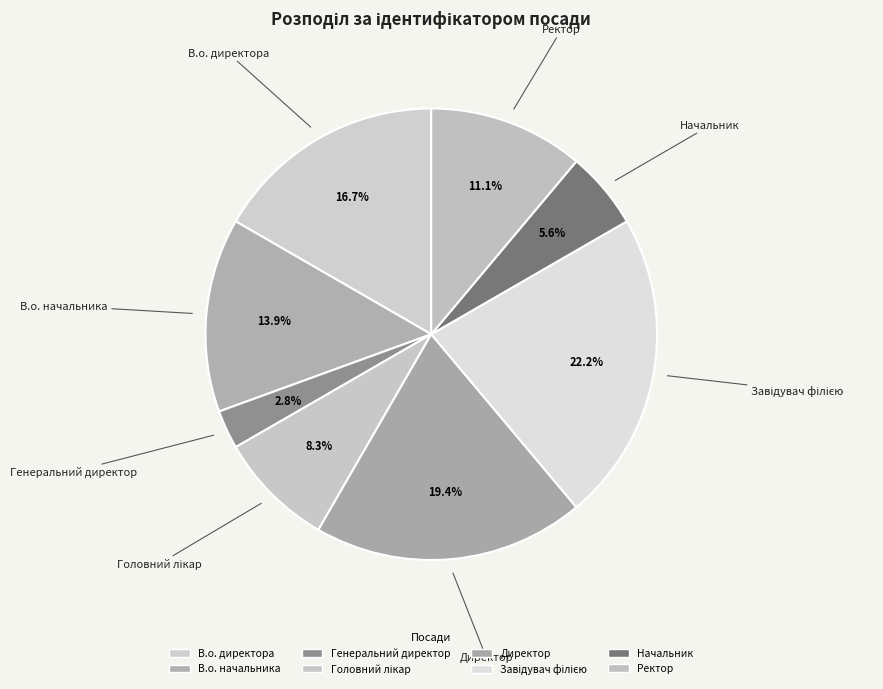

Count the number of slices in the pie.

8